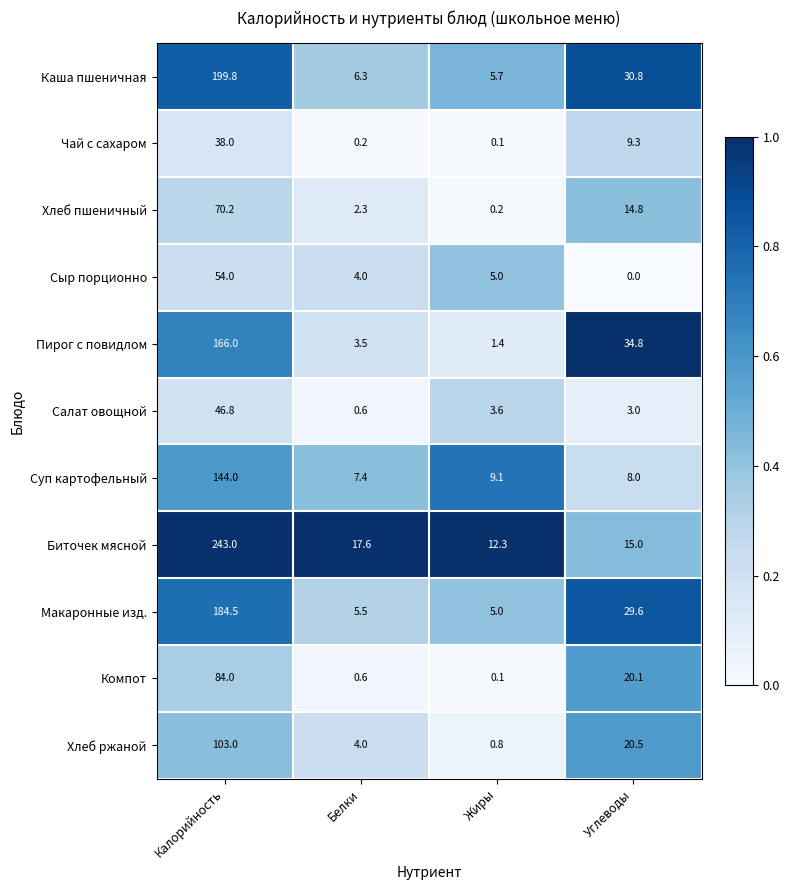

Is it true that Биточек мясной equals 243.0 at Калорийность?

True